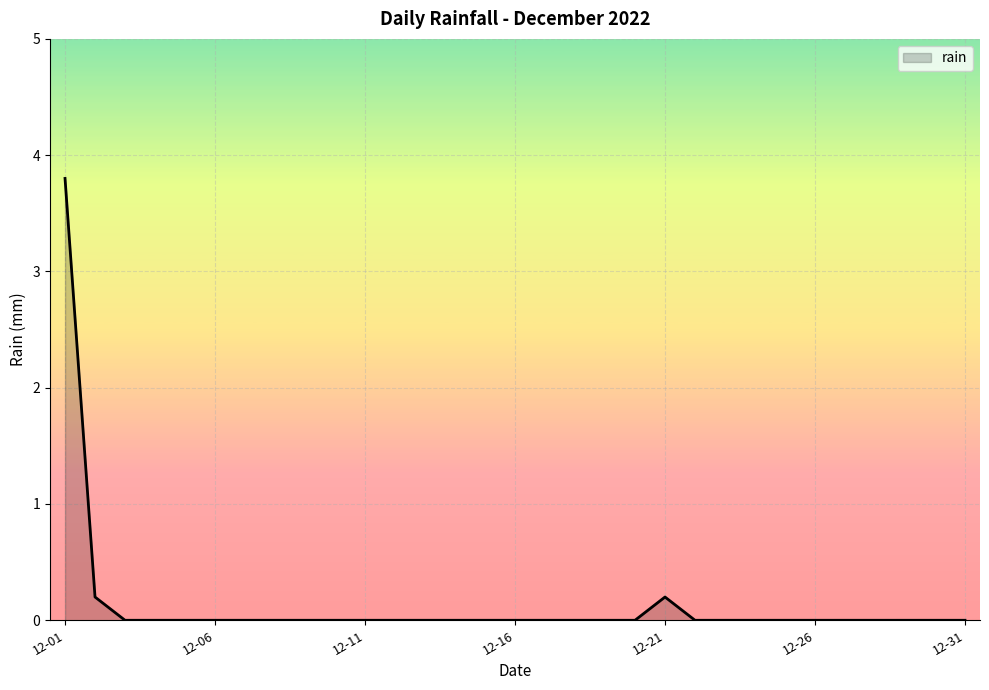

What is the average value?

0.1